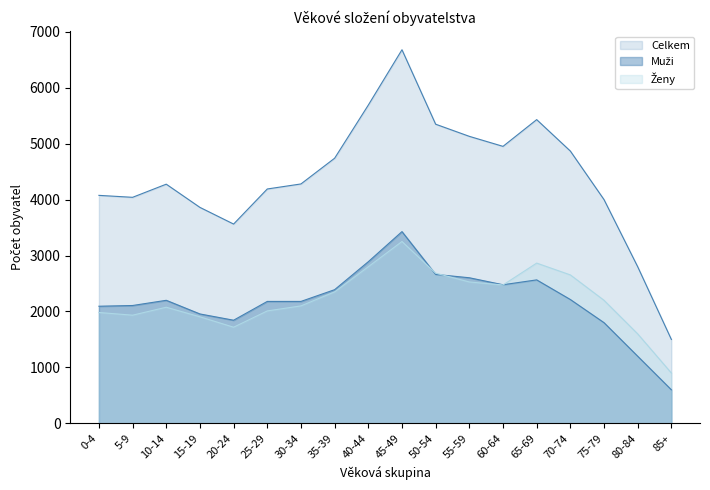

What is the maximum value shown in the chart?

6679